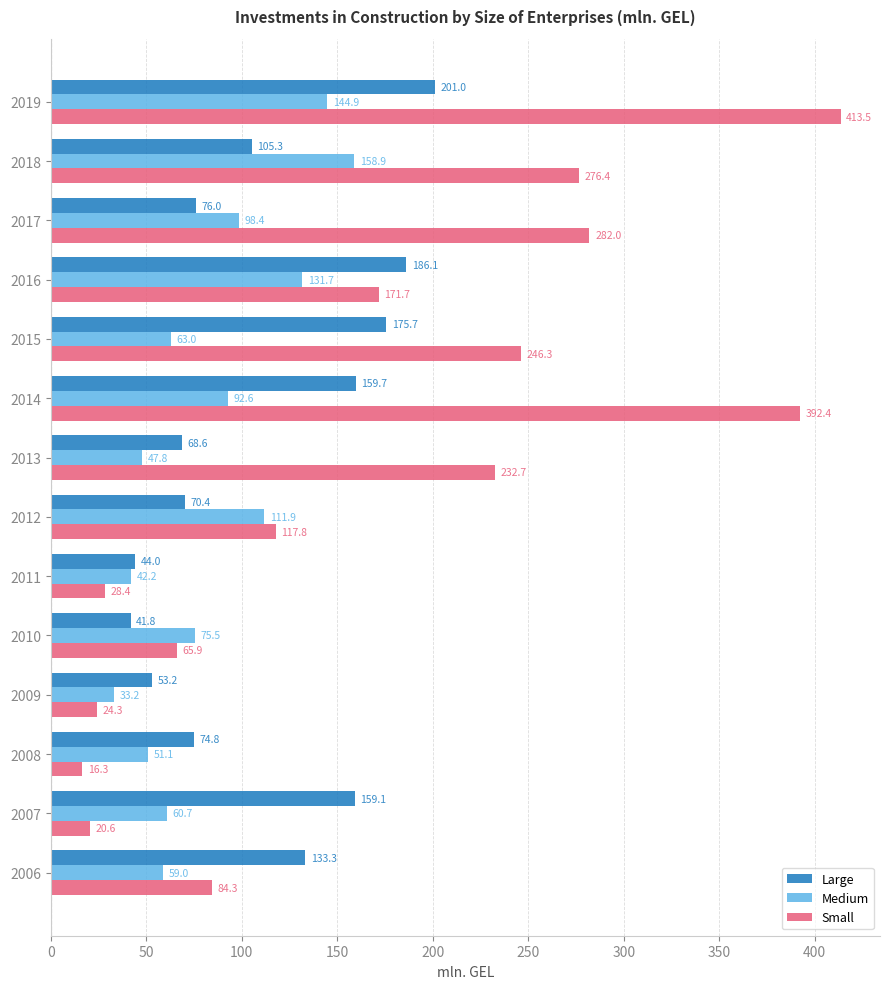

Which series has the largest range (max minus min)?

Small